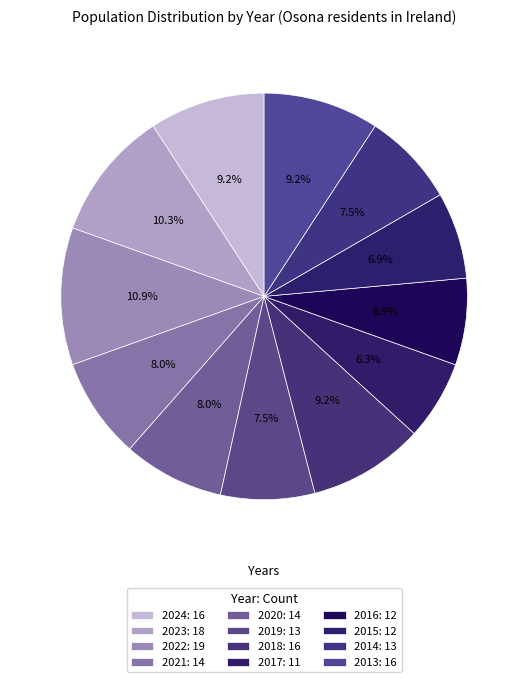

Is the sum of 2013 and 2018 greater than half?

No